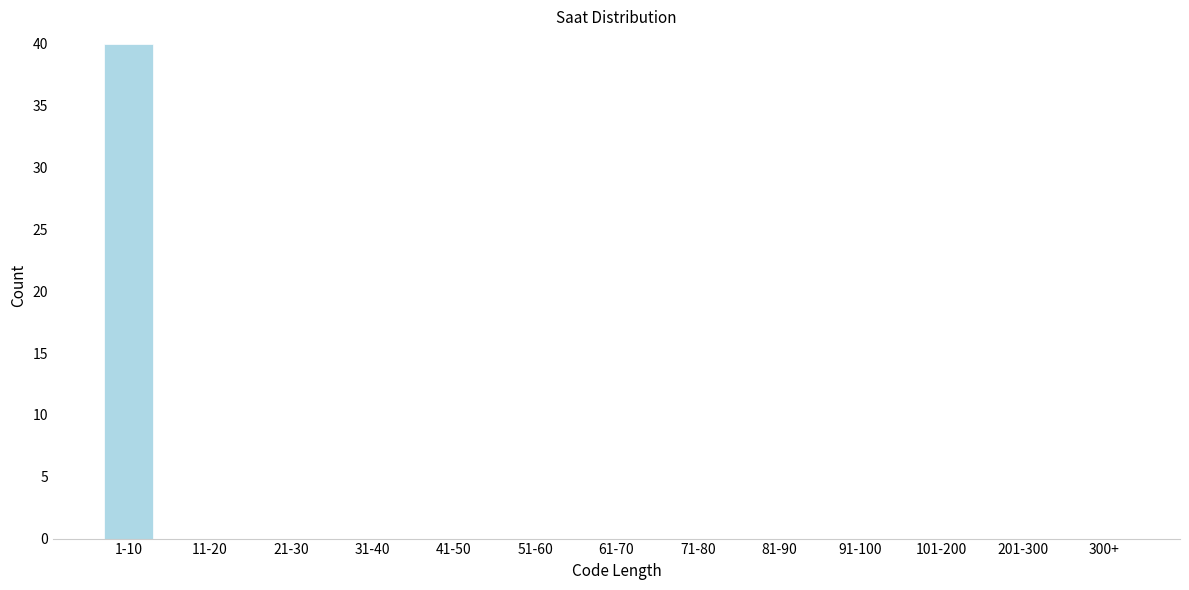

Reading right to left, list all the values displayed in this chart.

300+=0	201-300=0	101-200=0	91-100=0	81-90=0	71-80=0	61-70=0	51-60=0	41-50=0	31-40=0	21-30=0	11-20=0	1-10=40